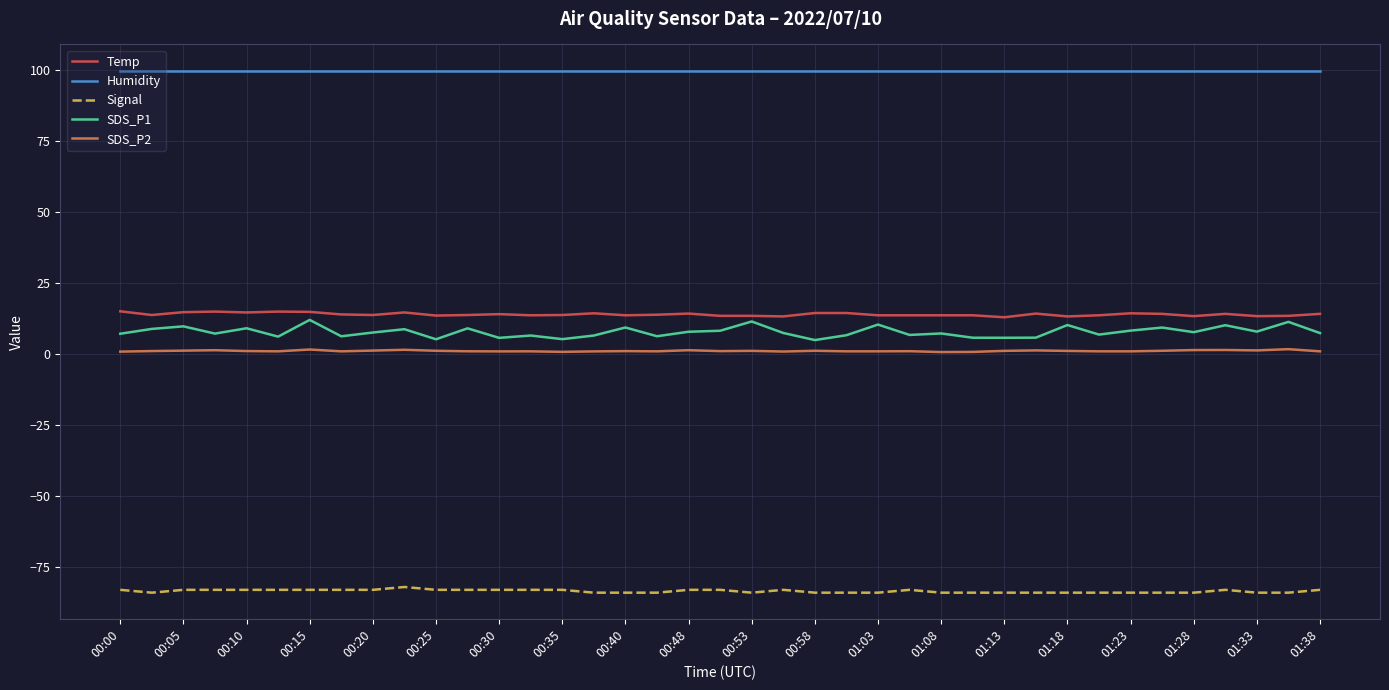

Rank the series by their maximum value, from highest to lowest.

Humidity, Temp, SDS_P1, SDS_P2, Signal